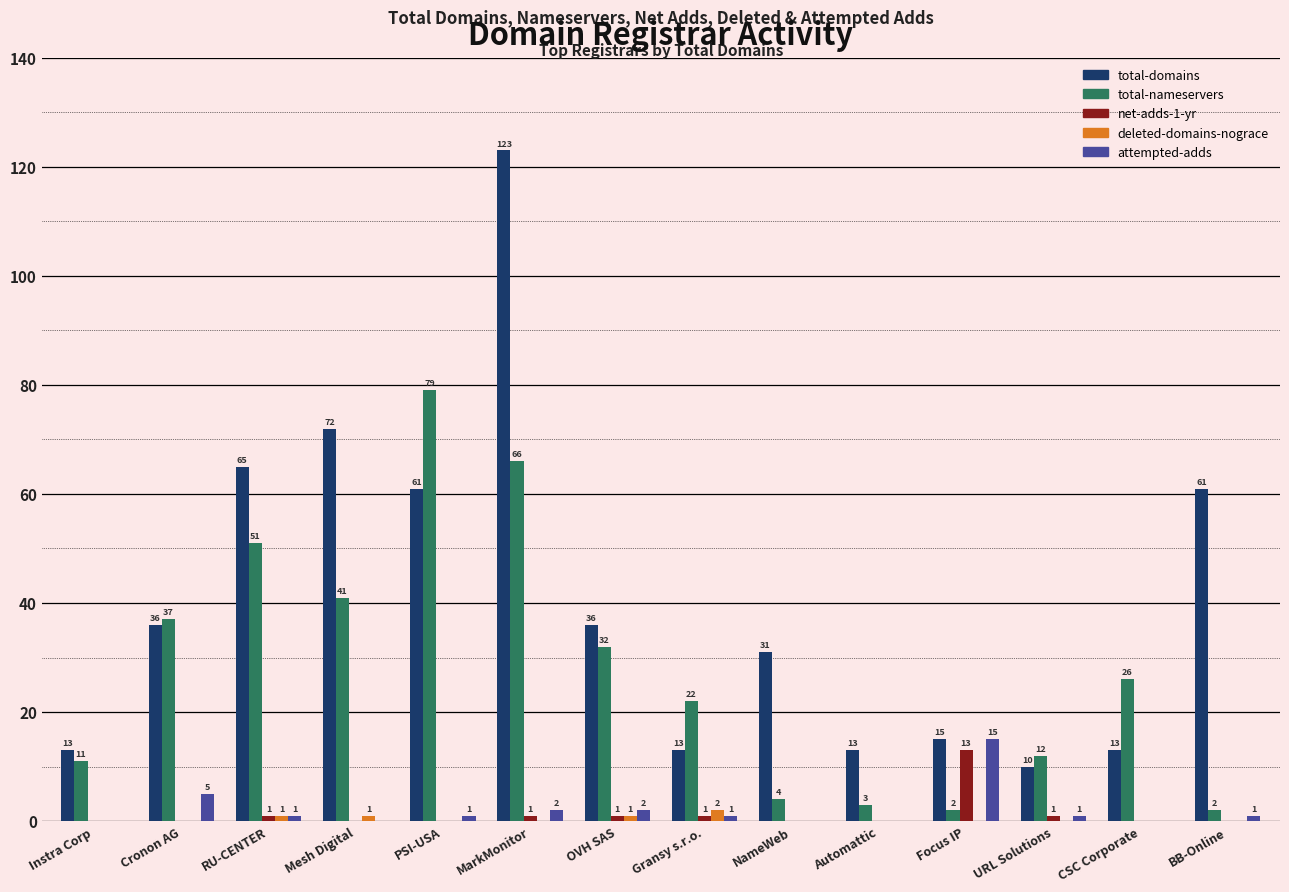

At which label does attempted-adds first exceed 1?

Cronon AG